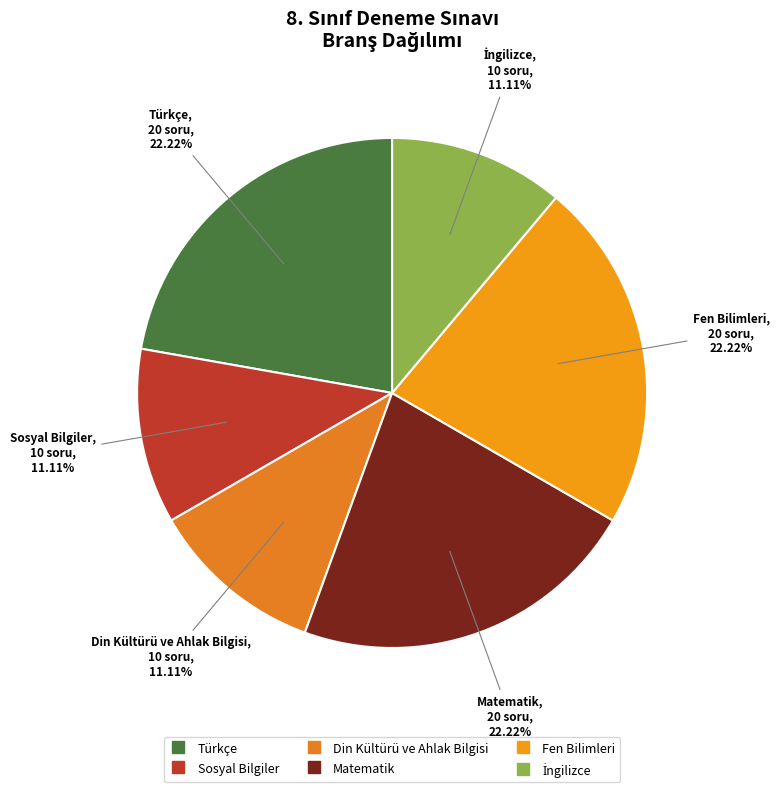

To the nearest percent, what percentage of the pie is Din Kültürü ve Ahlak Bilgisi?

11%